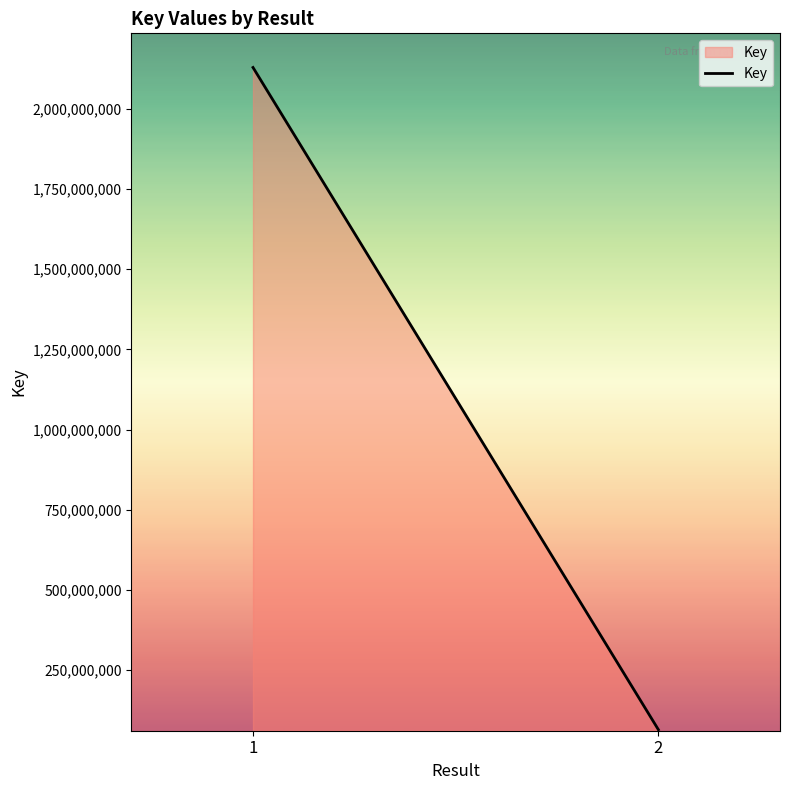

Is it true that the value at 2 is 16037089?

False